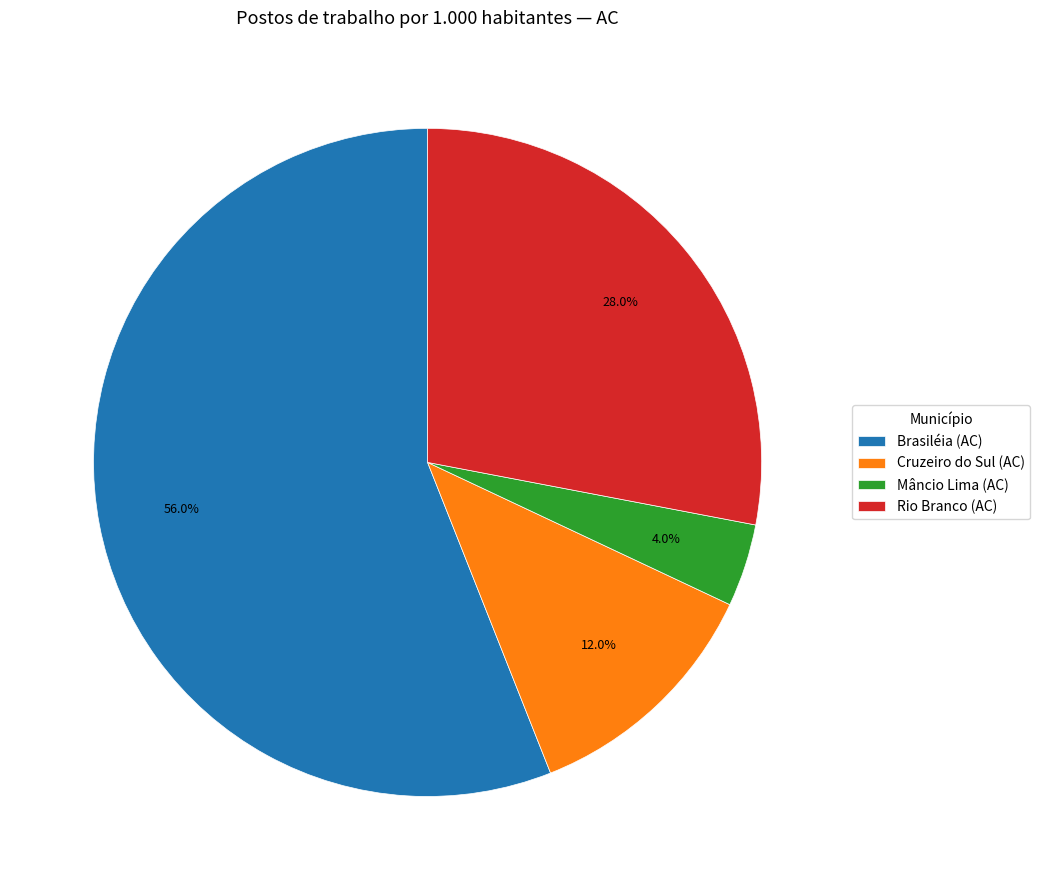

Does Brasiléia (AC) account for over 50% of the chart?

Yes